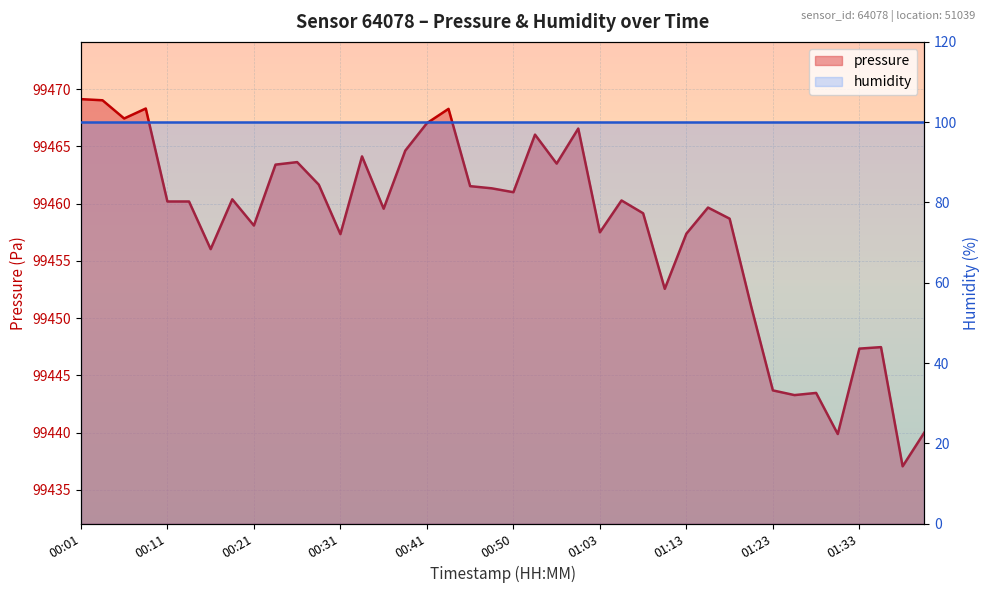

What is the difference between the values at 00:23 and 00:38?

1.2